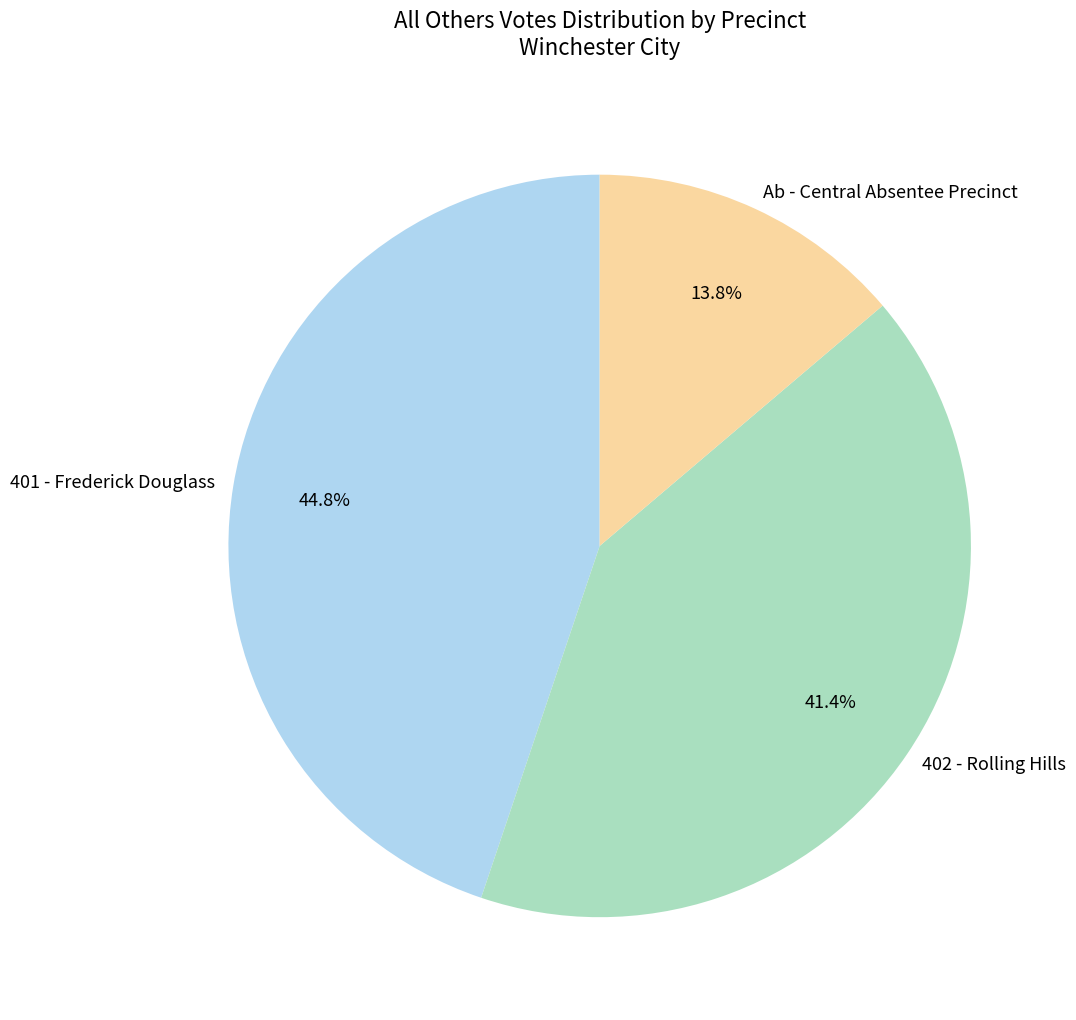

How many segments does this pie chart have?

3